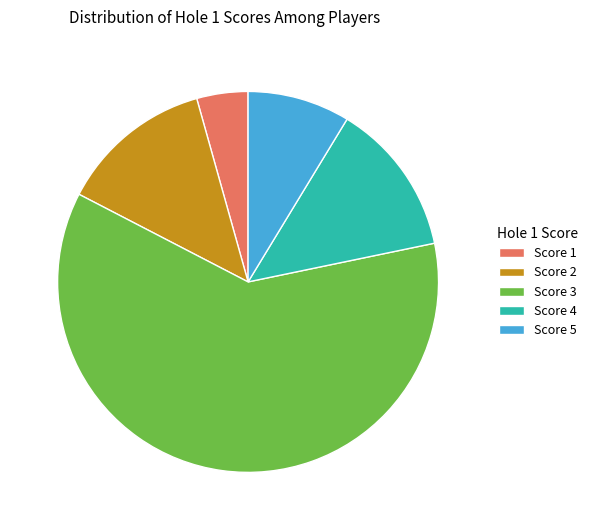

Which has a higher value, Score 2 or Score 1?

Score 2